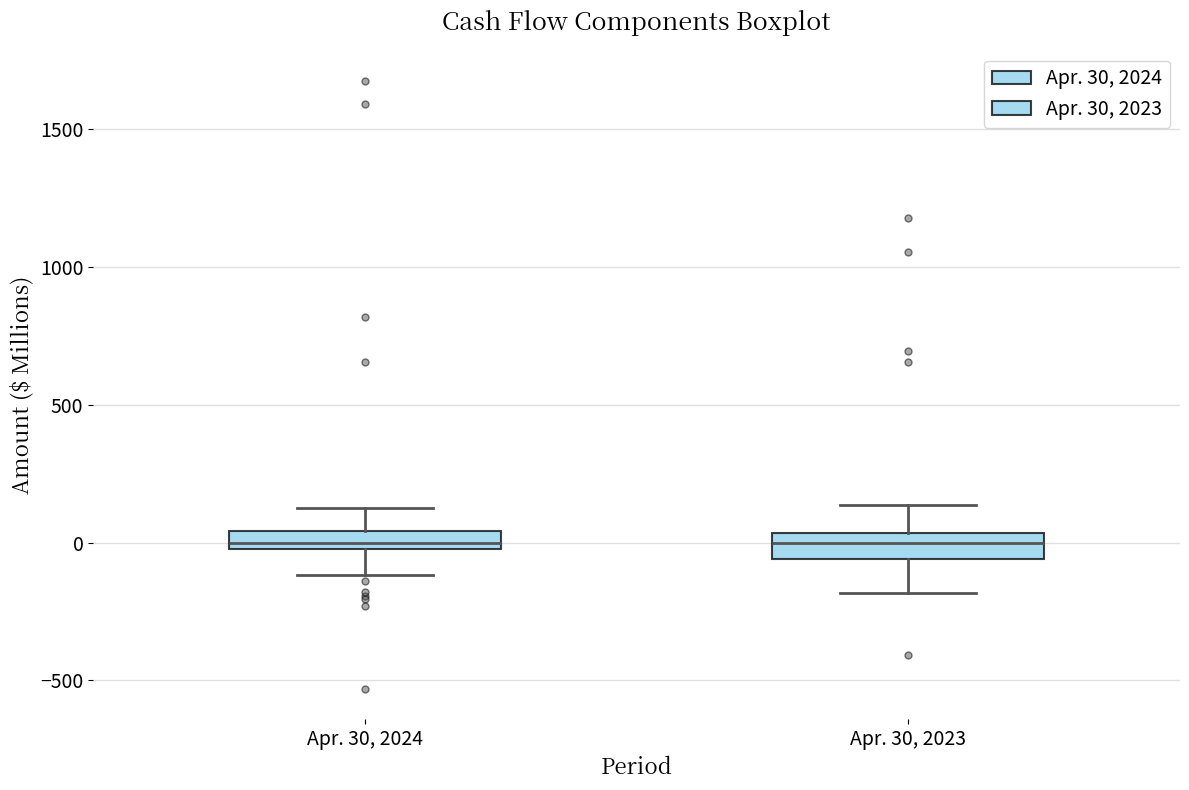

Where does the median line of the box for Apr. 30, 2023 sit on the y-axis? The values are not printed on the chart, so give them approximately, as read against the axis.

0